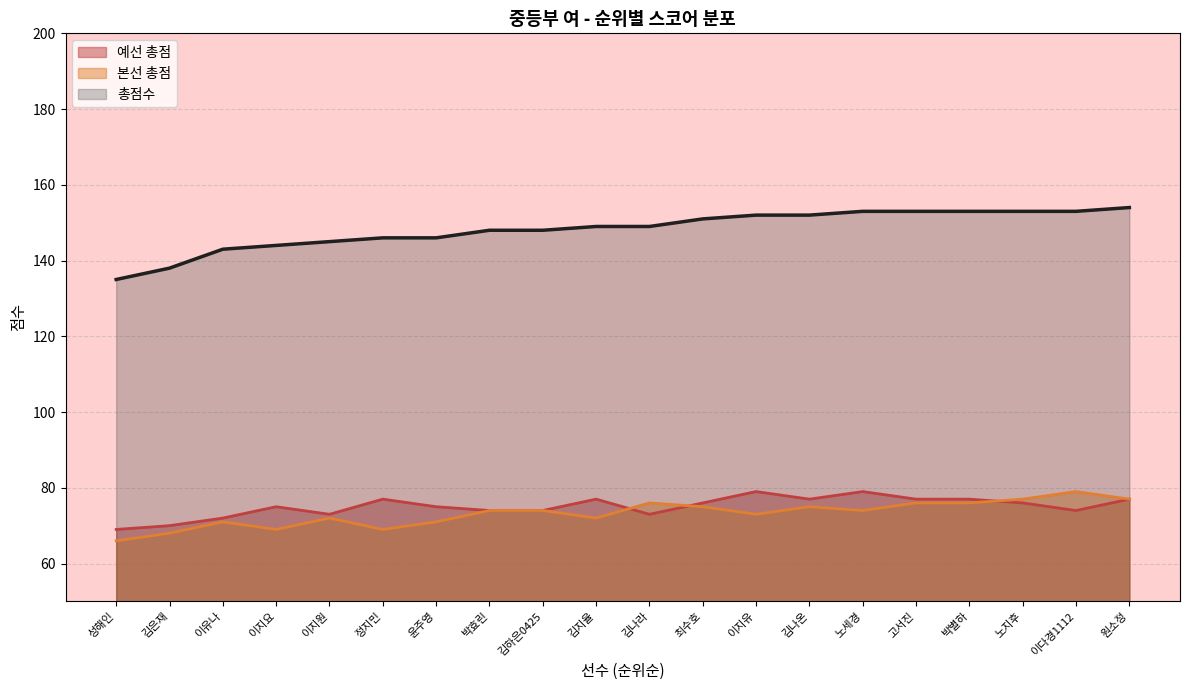

What is the spread (max minus min) of values at 고서진?

77